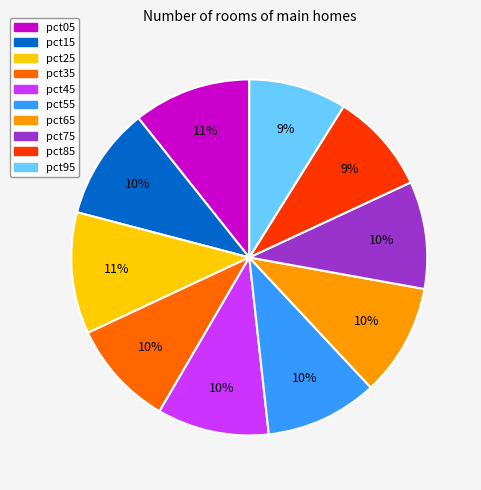

Does pct25 represent more than half of the total?

No